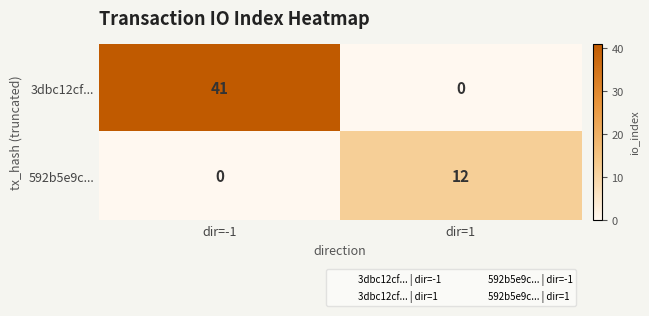

The 3dbc12cf... series shows 22 at dir=-1. True or false?

False